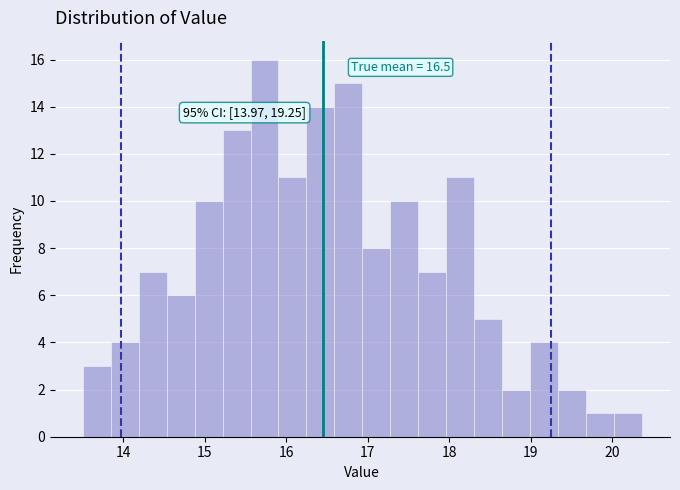

Around what value on the x-axis is the tallest bar? Give the approximate position of its centre, as read against the axis.

15.7